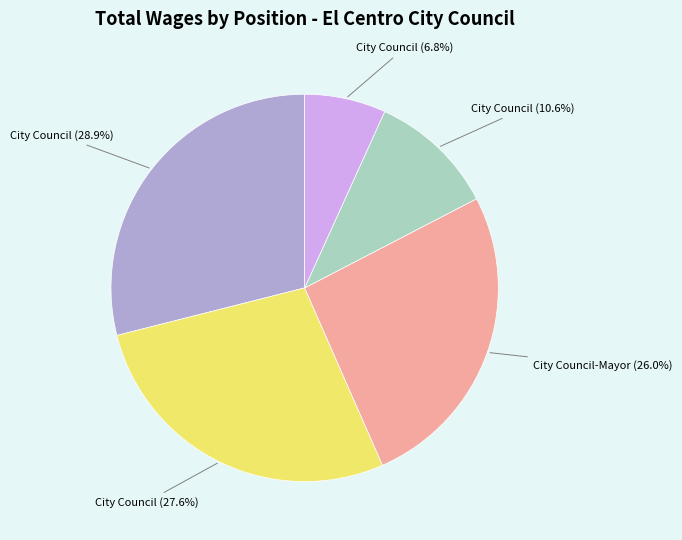

Is there any slice that represents more than half of the pie?

No